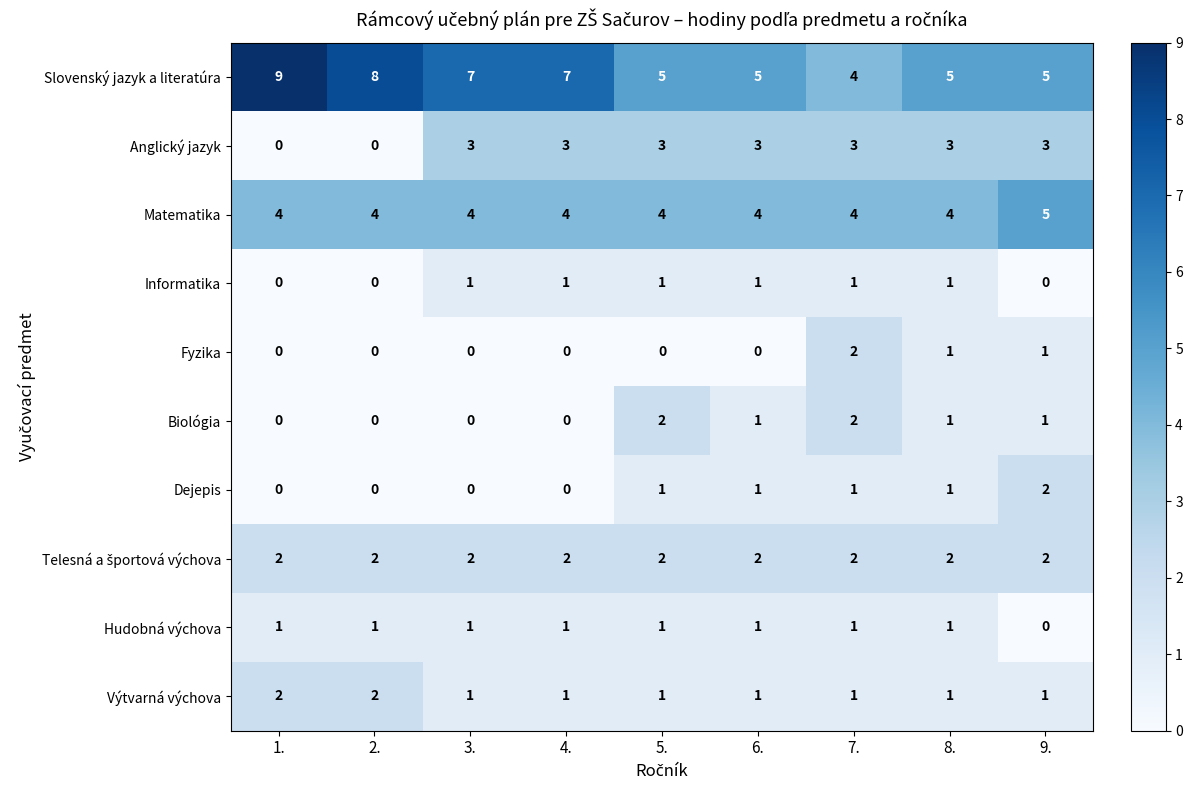

What is the maximum value shown in the chart?

9